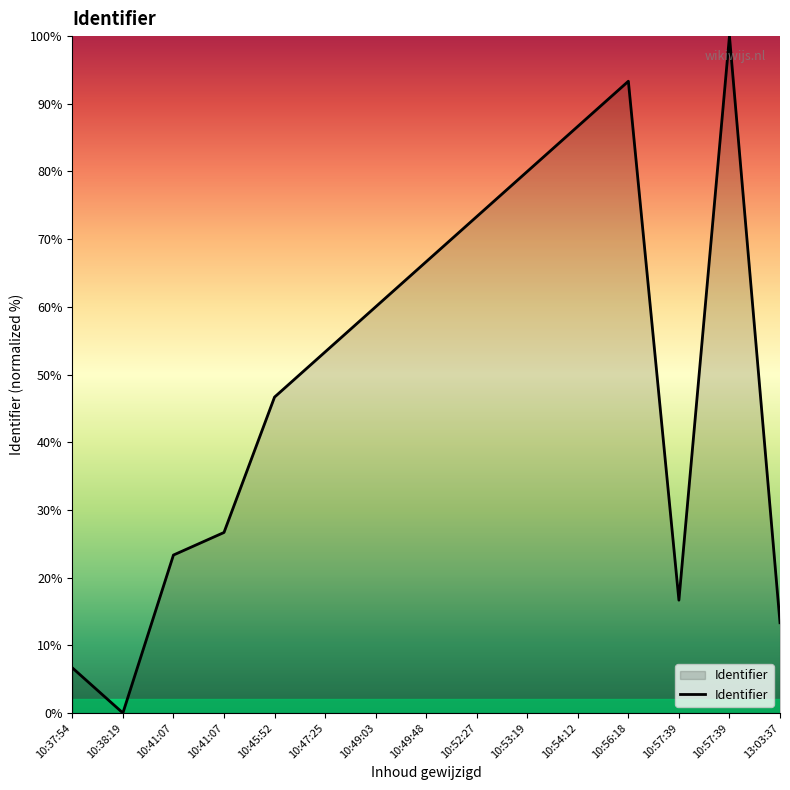

Does the chart display data point markers on the line(s)?

No